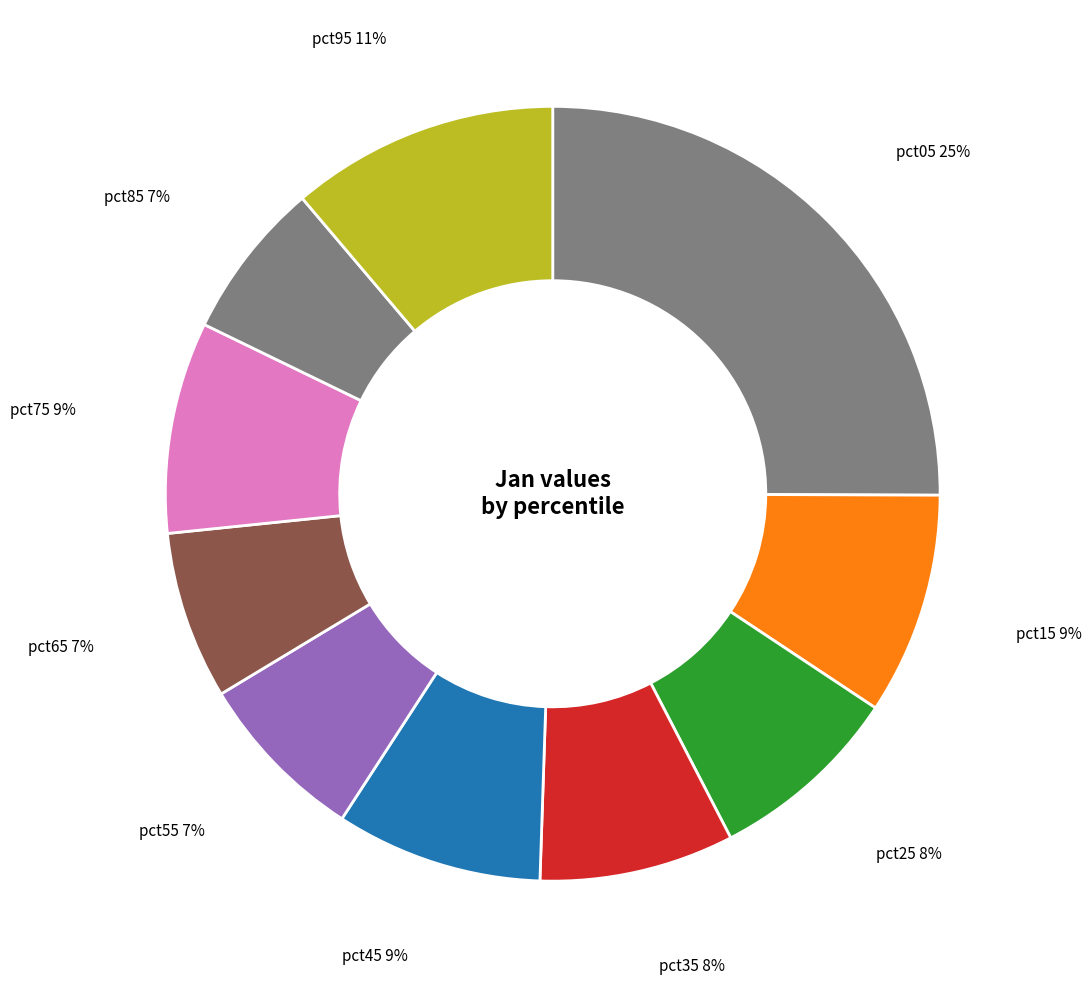

To the nearest percent, what portion does pct95 represent?

11%